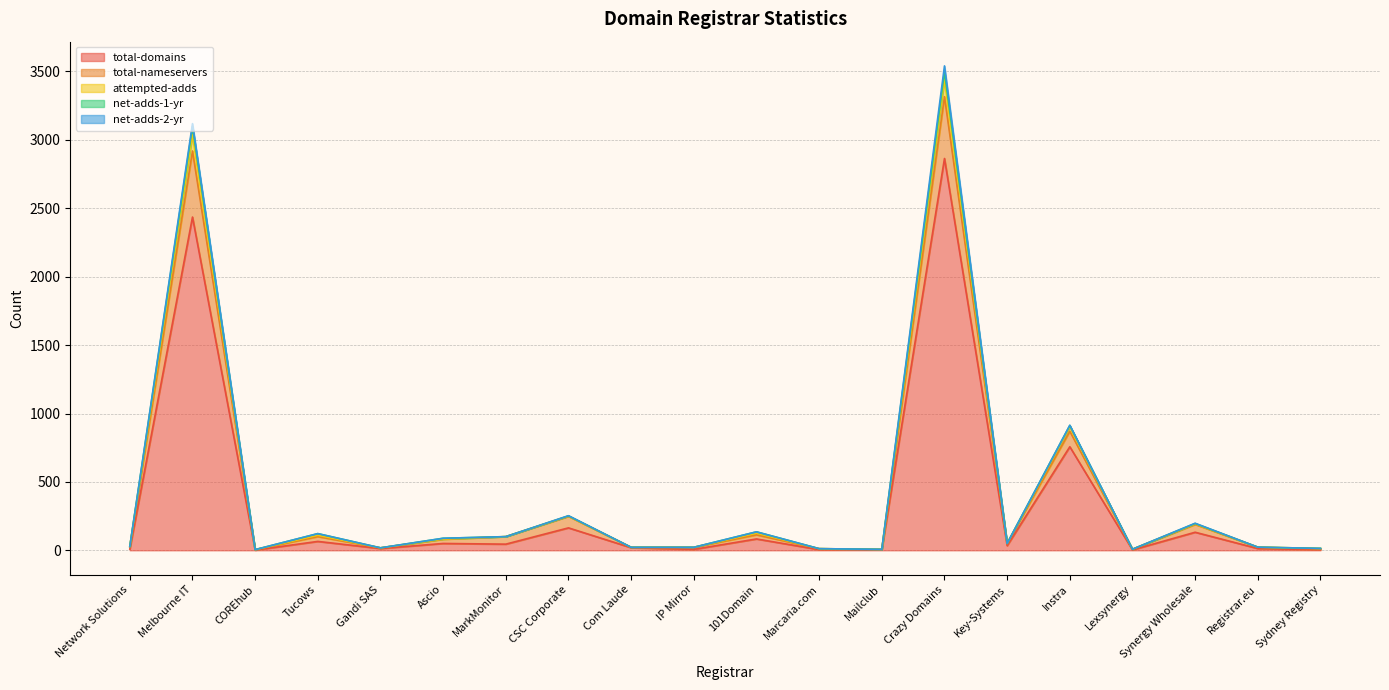

Which has a higher value, Marcaria.com or Key-Systems?

Key-Systems